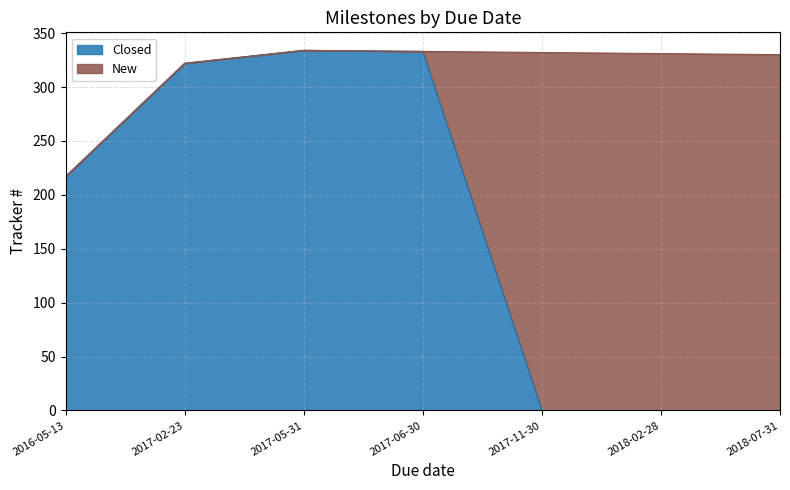

Is it true that the value at 2018-02-28 is 166?

False